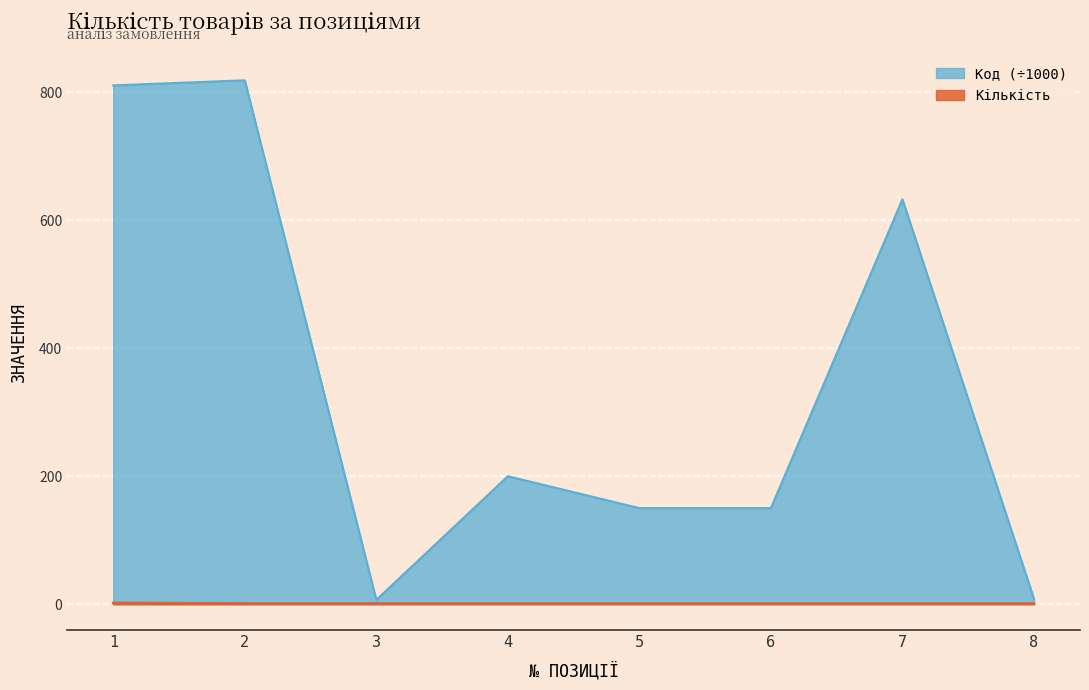

True or false: Код and Кількість intersect in this chart.

False